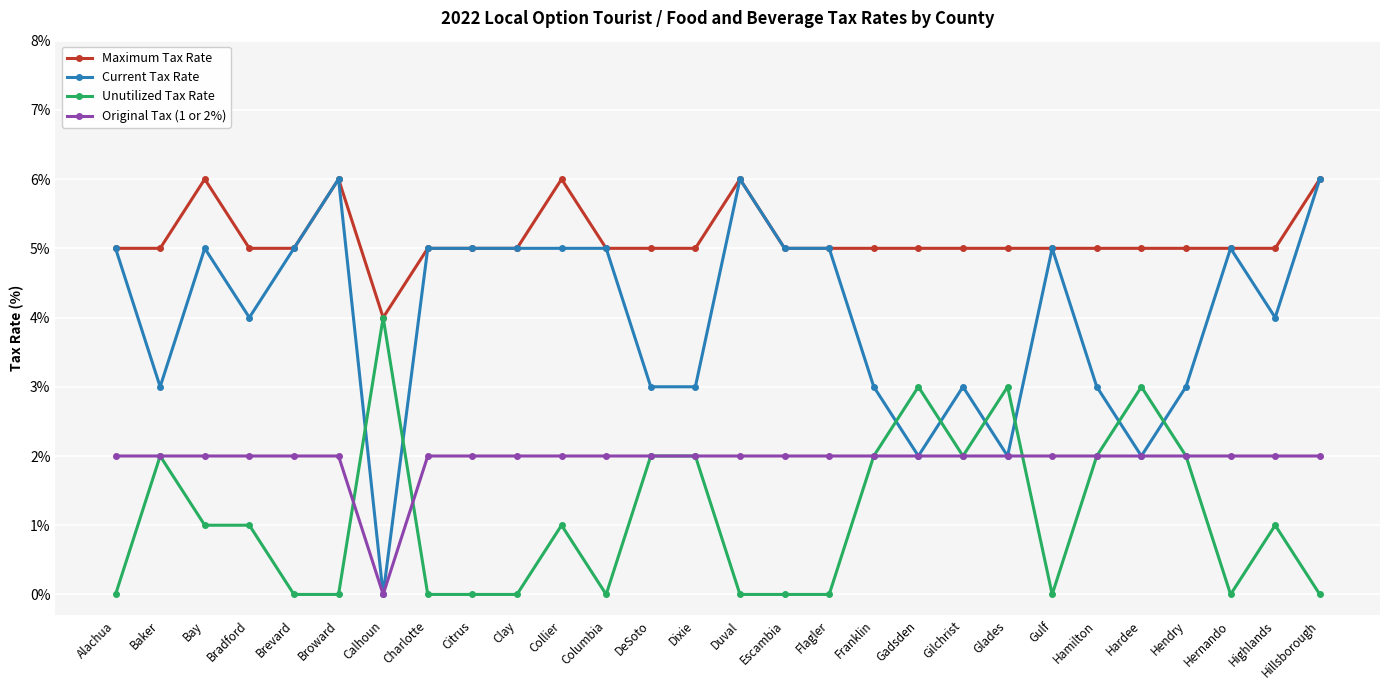

At which label does Unutilized Tax Rate first exceed 1?

Baker